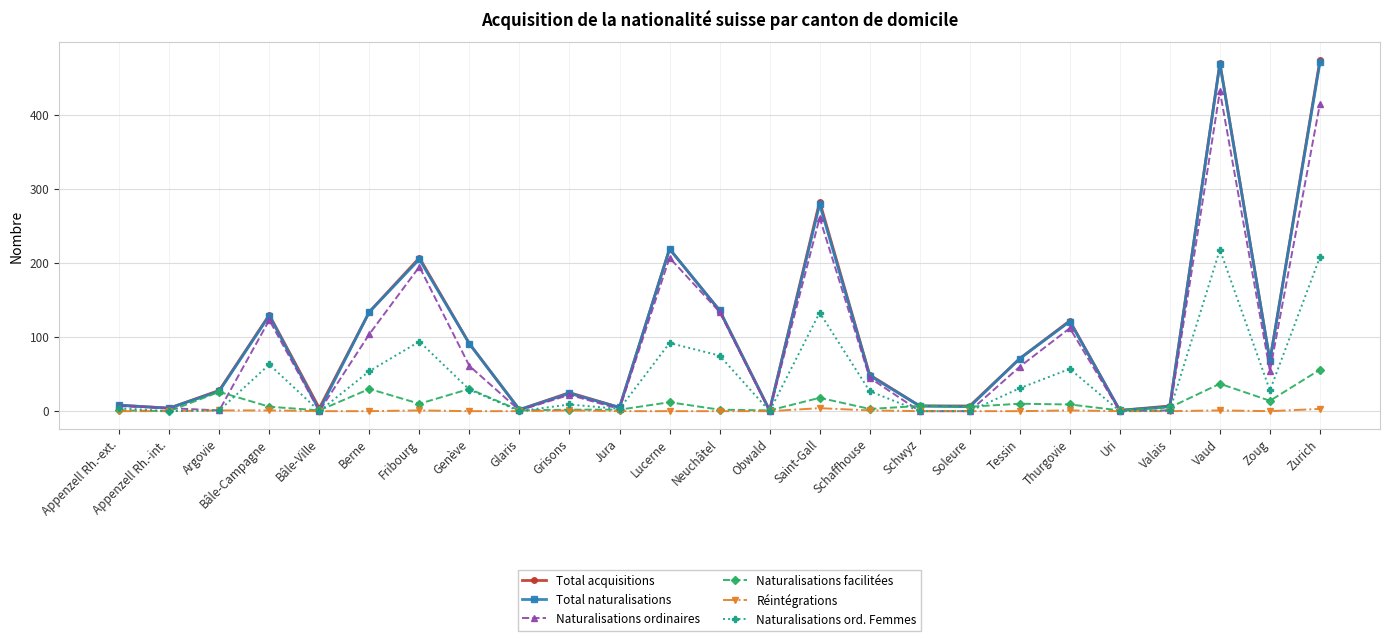

What is the spread (max minus min) of values at Neuchâtel?

136